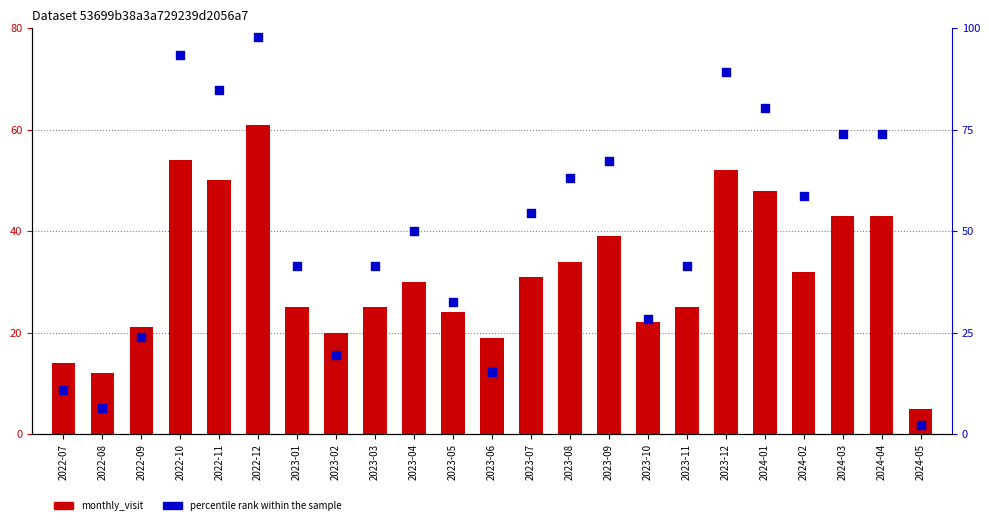

What are all the series names shown in the legend?

monthly_visit, percentile rank within the sample